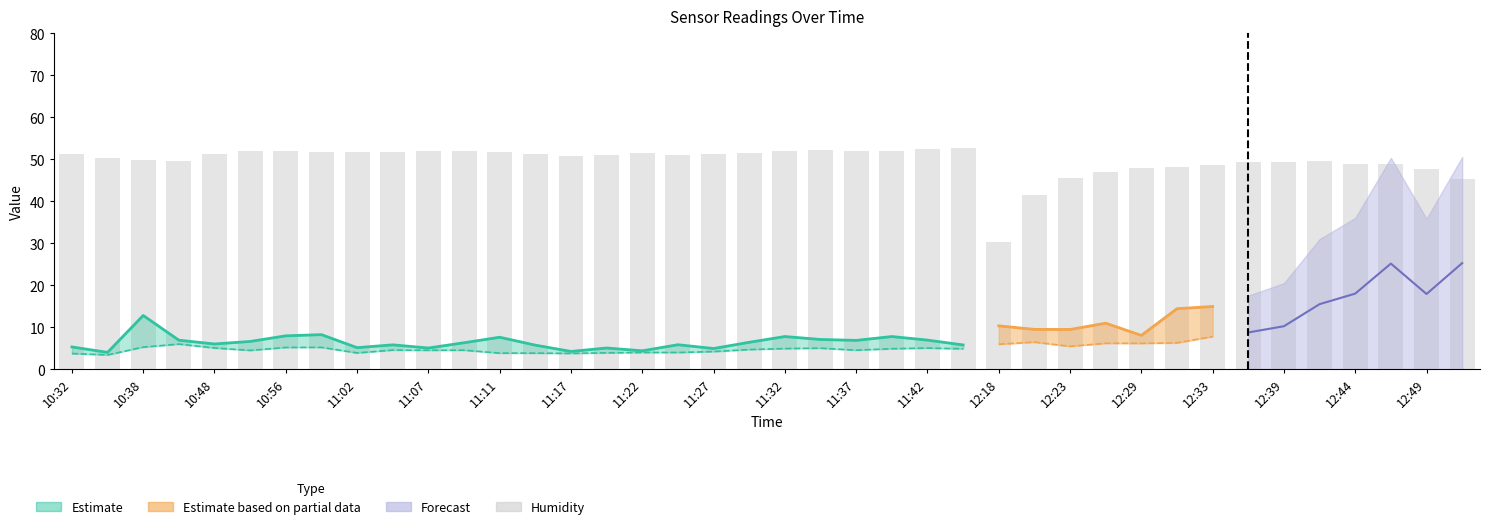

Count the number of values greater than 51.

22